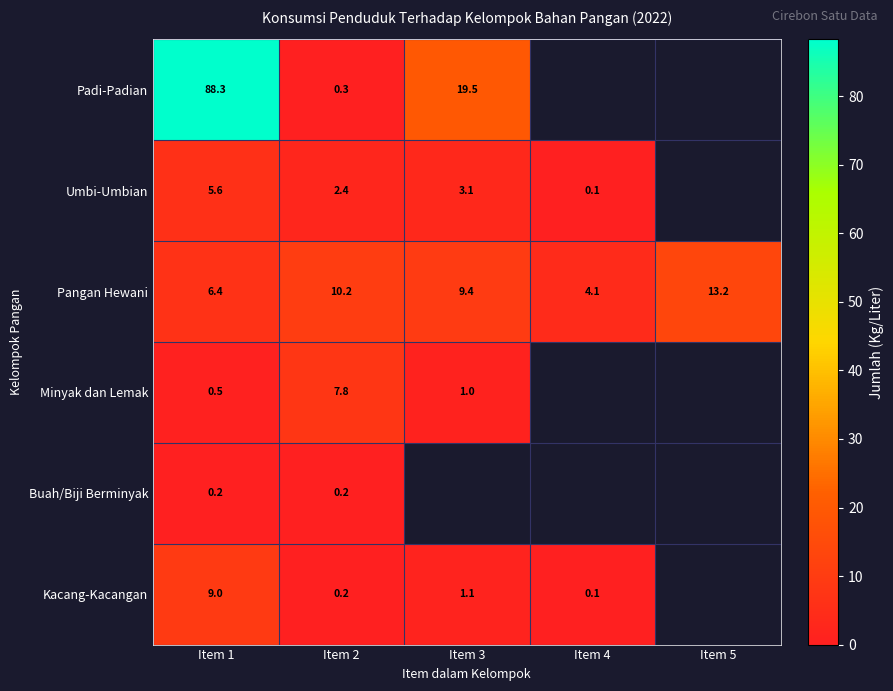

At which category is the sum across all series the highest?

Item 1